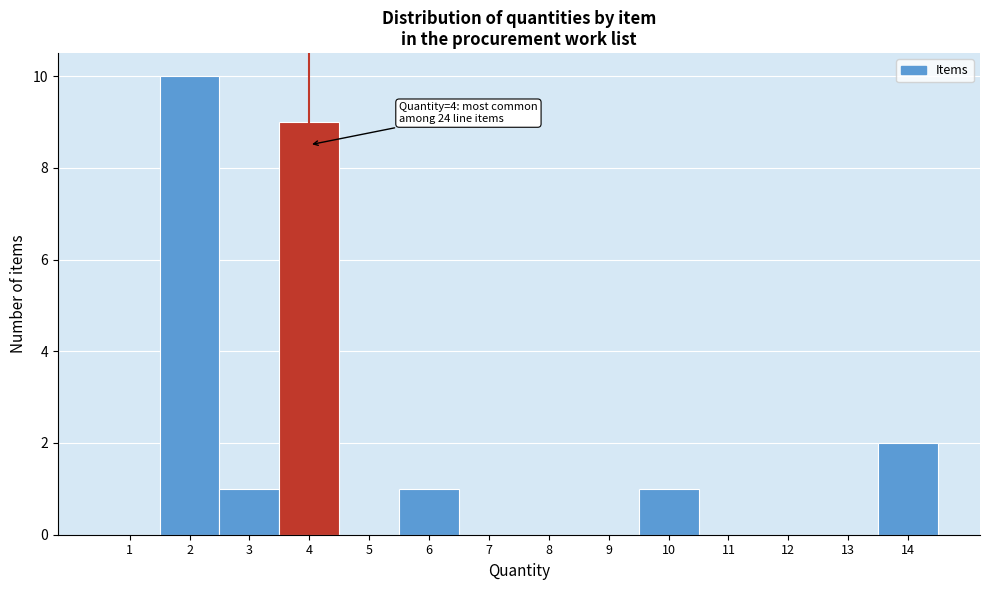

Reading left to right, what are all the values shown in this chart?

1=0	2=10	3=1	4=9	5=0	6=1	7=0	8=0	9=0	10=1	11=0	12=0	13=0	14=2